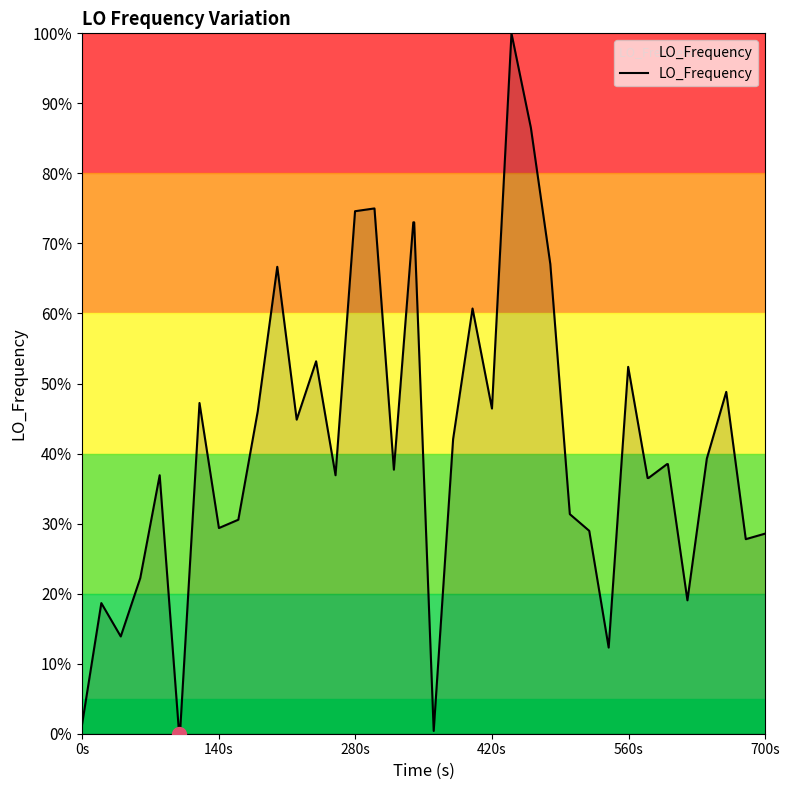

What is the difference between the maximum and minimum values?

100.0